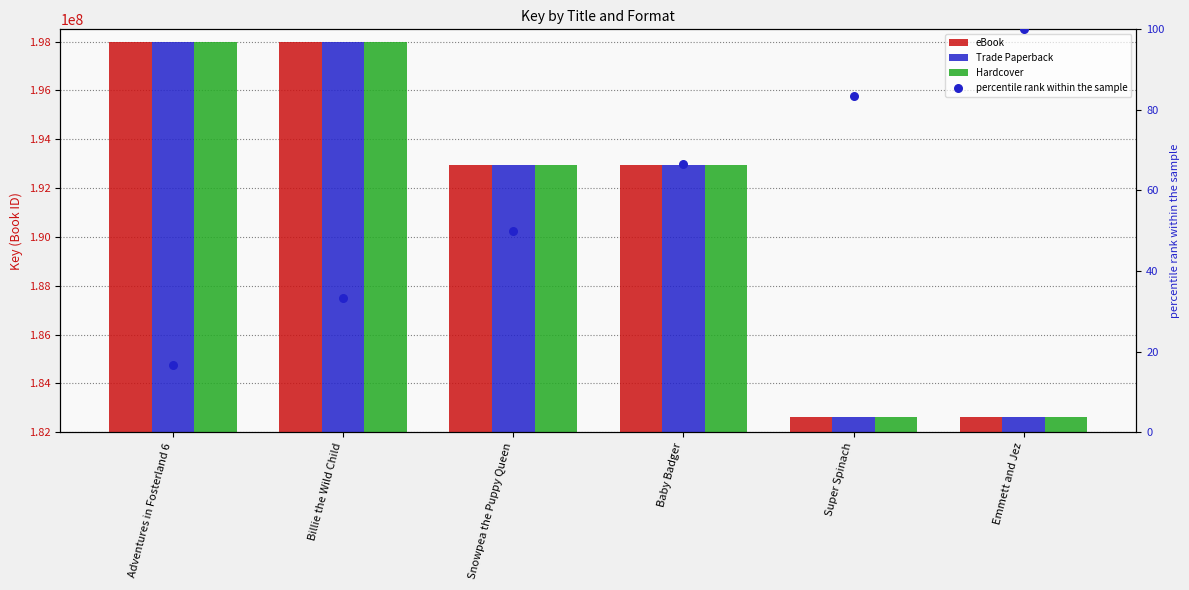

What is the total value across all series at Adventures in Fosterland 6?

593931847.7